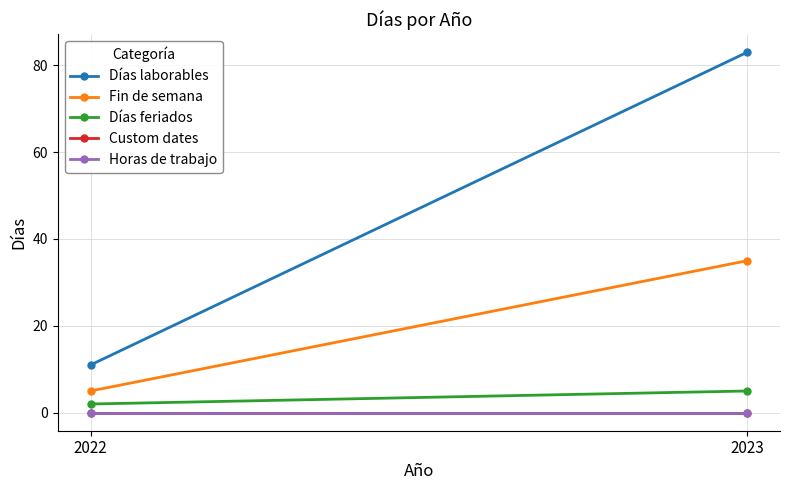

Rank the series by their maximum value, from lowest to highest.

Custom dates, Horas de trabajo, Días feriados, Fin de semana, Días laborables